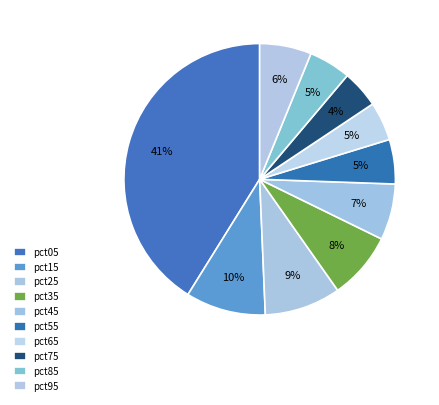

Is pct95 the majority of the pie?

No